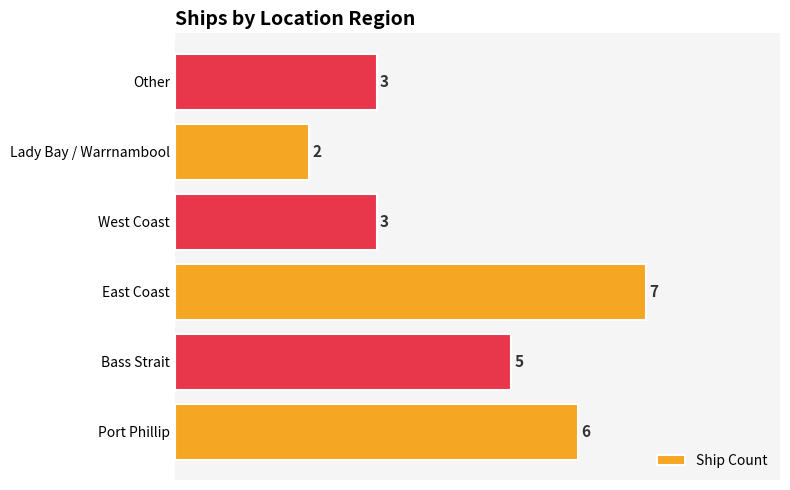

What is the approximate value at East Coast?

7